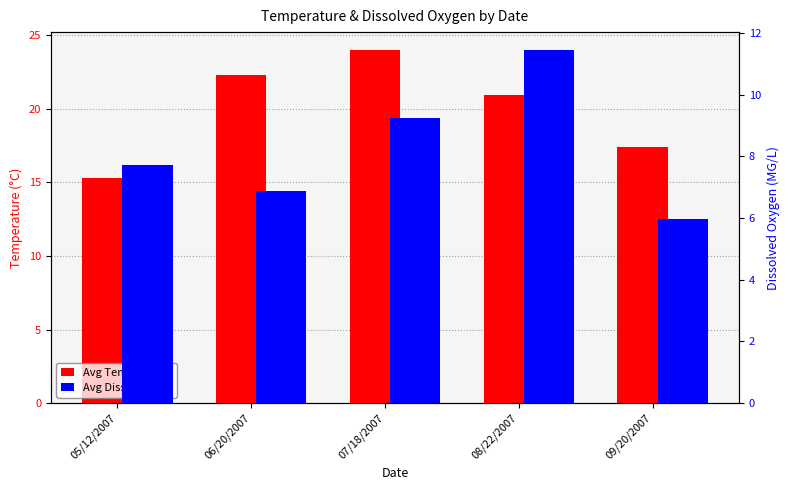

List the labels in order of Avg Temperature value, largest first.

07/18/2007, 06/20/2007, 08/22/2007, 09/20/2007, 05/12/2007